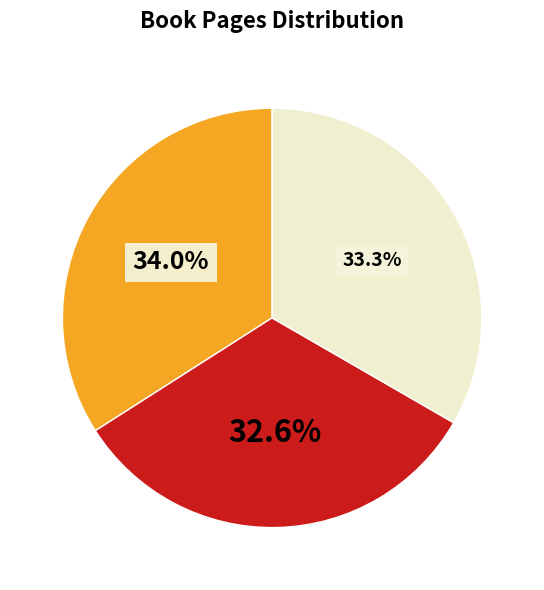

Is there any slice that represents more than half of the pie?

No